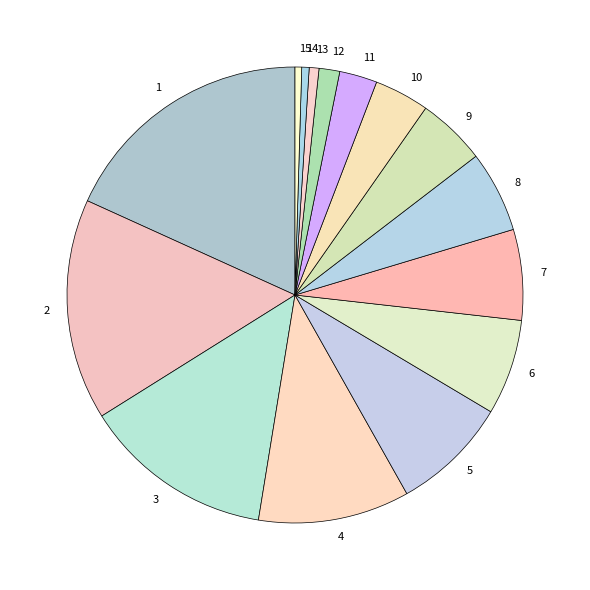

Count the number of slices in the pie.

15